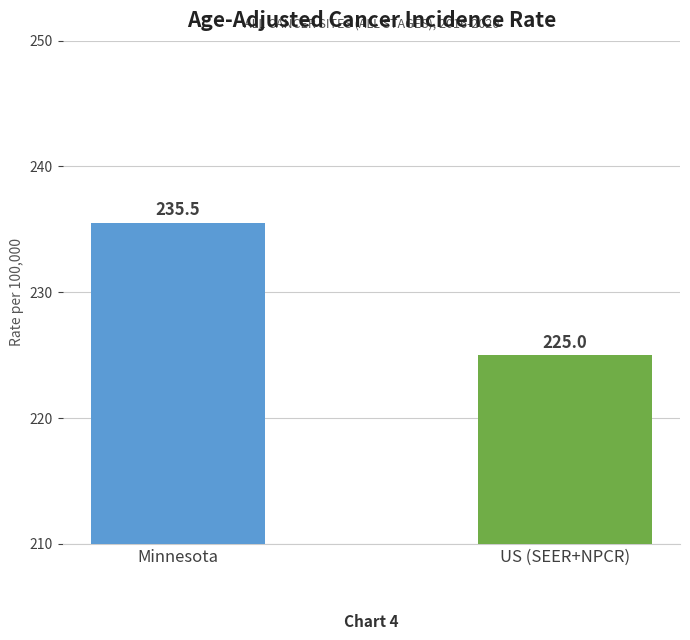

Rank the categories by value from lowest to highest.

US (SEER+NPCR), Minnesota